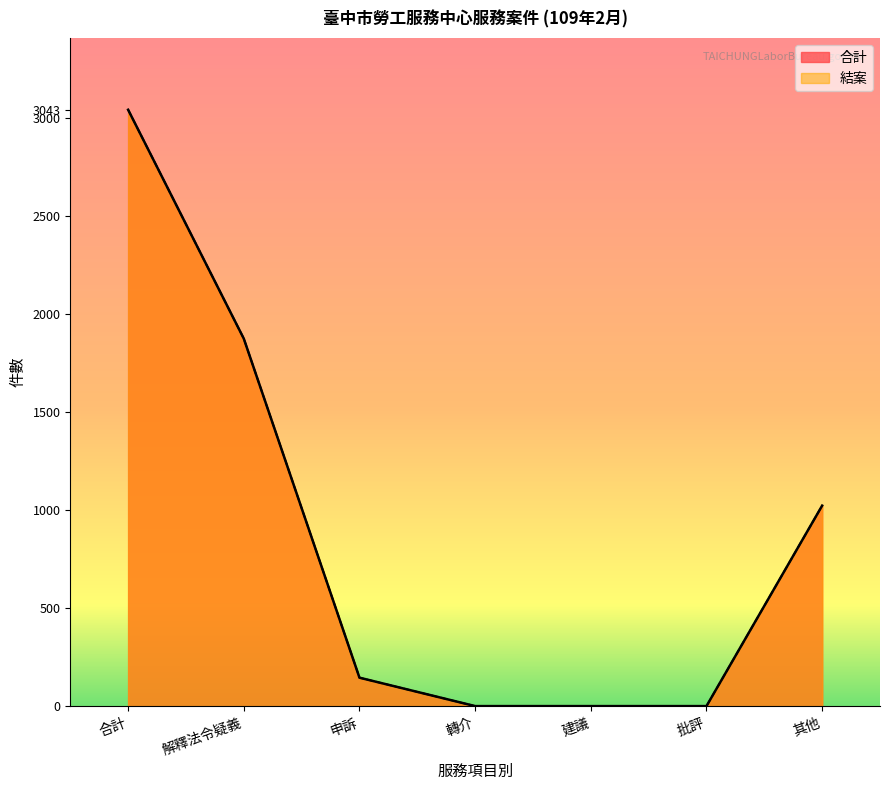

Reading right to left, list all the values displayed in this chart.

合計: 1023	0	0	0	145	1875	3043
結案: 1023	0	0	0	145	1875	3043